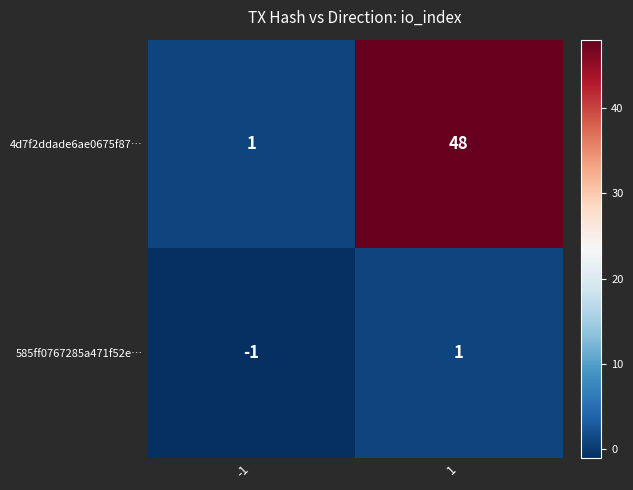

The value of 585ff0767285a471f52e… at 1 is 2. True or false?

False